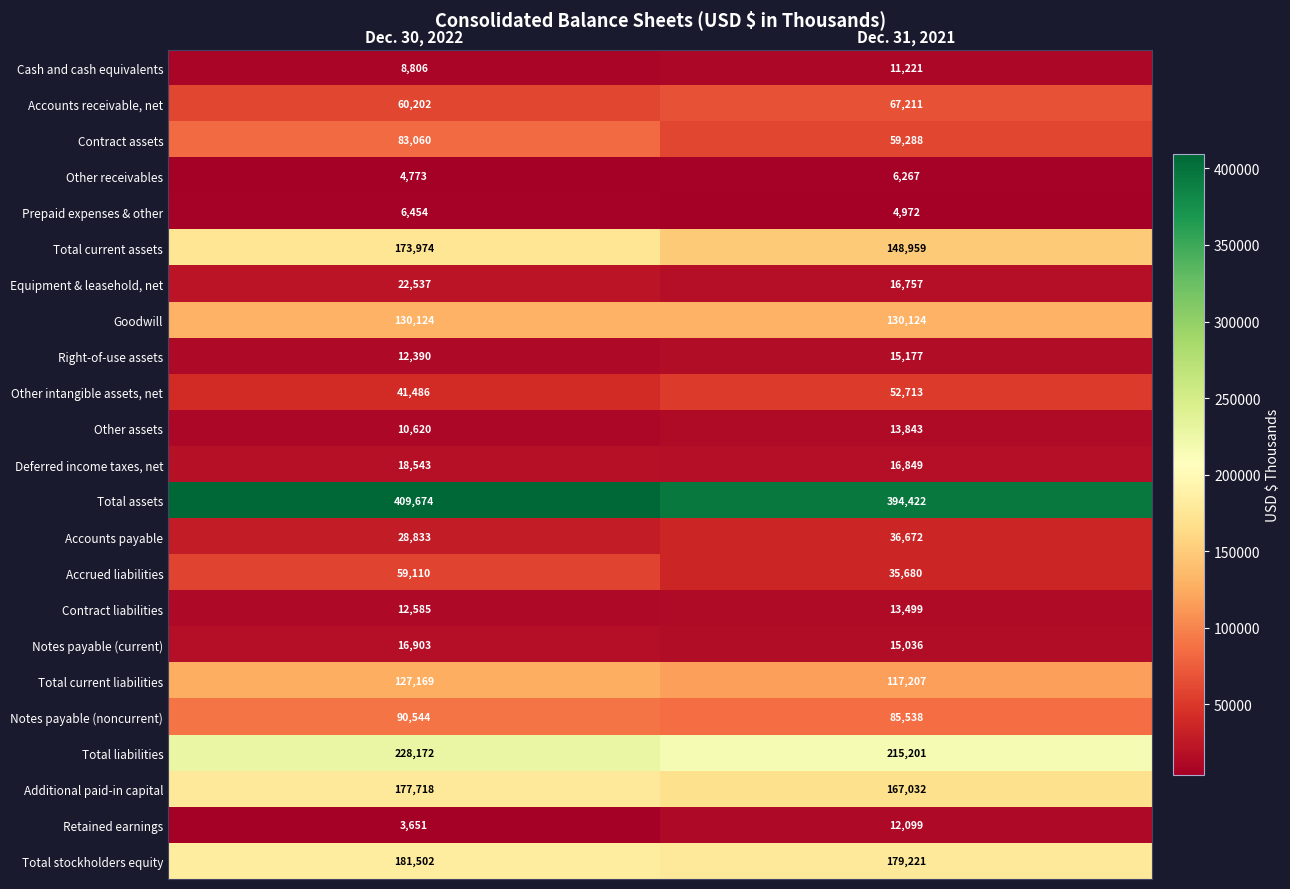

List the series in order of their peak value, highest first.

Total assets, Total liabilities, Total stockholders equity, Additional paid-in capital, Total current assets, Goodwill, Total current liabilities, Notes payable (noncurrent), Contract assets, Accounts receivable, net, Accrued liabilities, Other intangible assets, net, Accounts payable, Equipment & leasehold, net, Deferred income taxes, net, Notes payable (current), Right-of-use assets, Other assets, Contract liabilities, Retained earnings, Cash and cash equivalents, Prepaid expenses & other, Other receivables